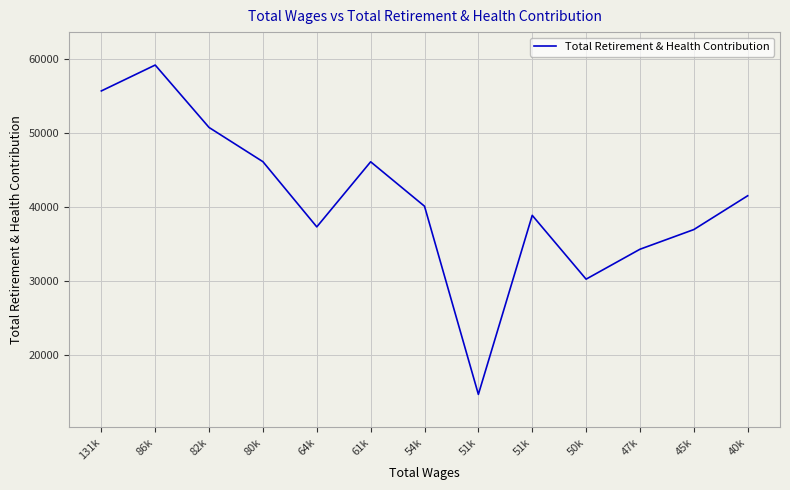

How many lines are shown in the chart?

1